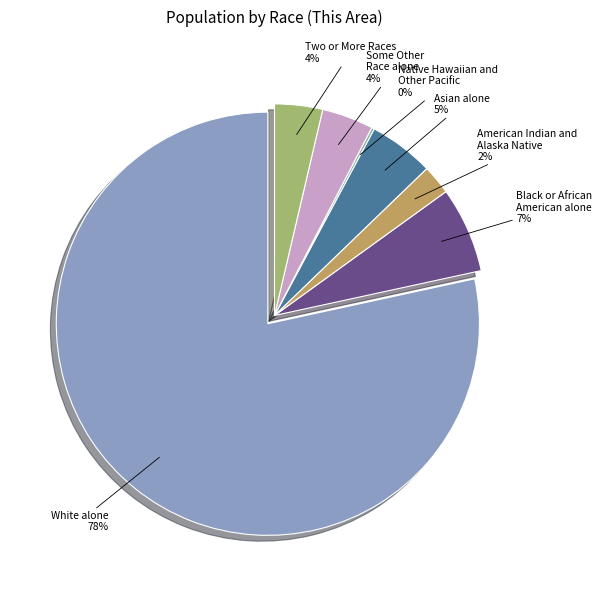

To the nearest percent, what is the difference between the Some Other Race alone and Native Hawaiian and Other Pacific slice percentages?

4%